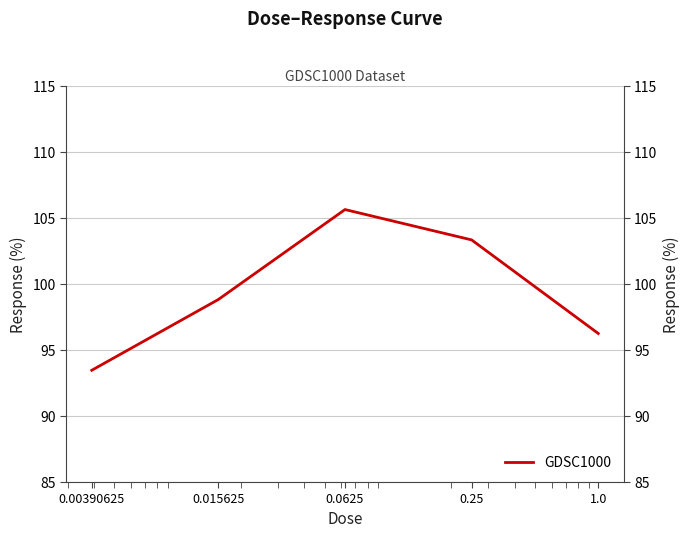

Rank the categories by value from lowest to highest.

0.00390625, 1.0, 0.015625, 0.25, 0.0625